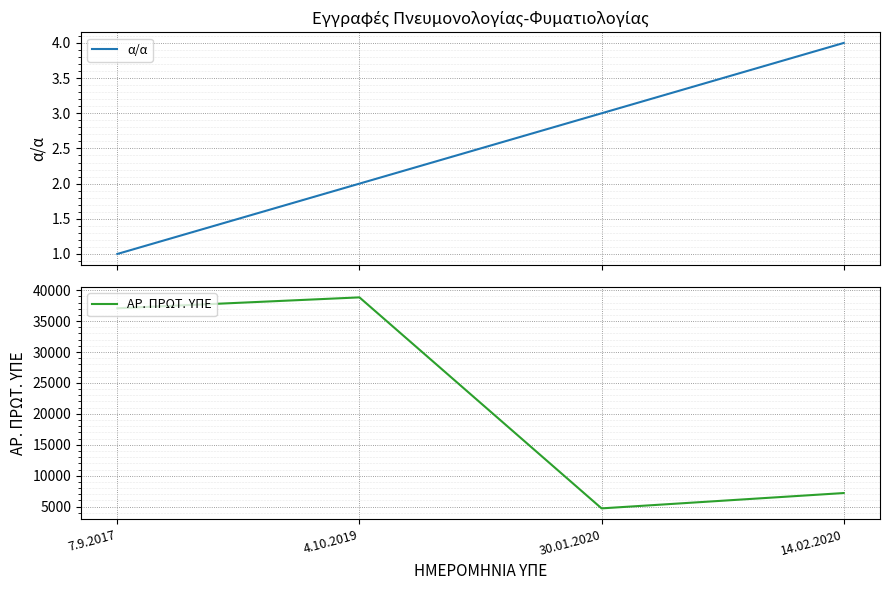

What are all the series names shown in the legend?

α/α, ΑΡ. ΠΡΩΤ. ΥΠΕ